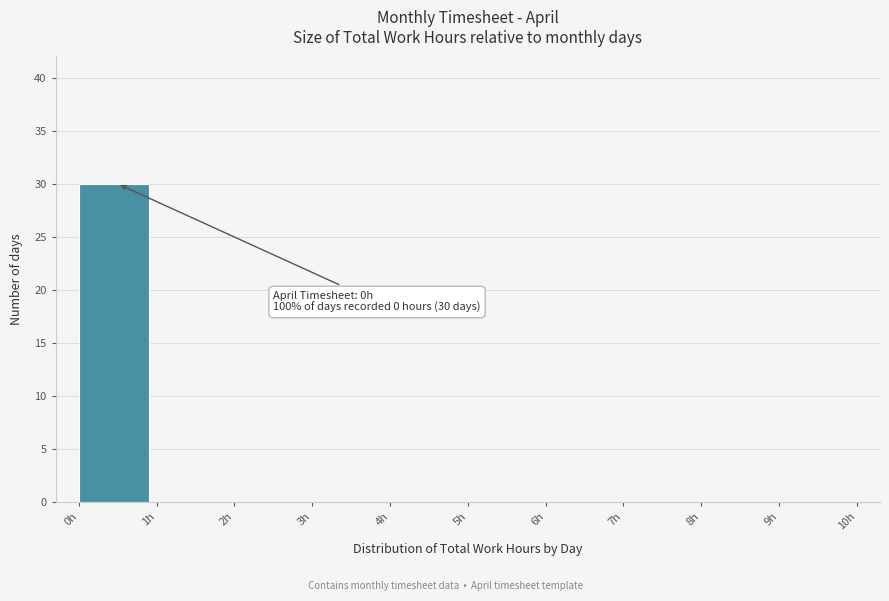

Reading left to right, what are all the values shown in this chart?

0h=30	1h=0	2h=0	3h=0	4h=0	5h=0	6h=0	7h=0	8h=0	9h=0